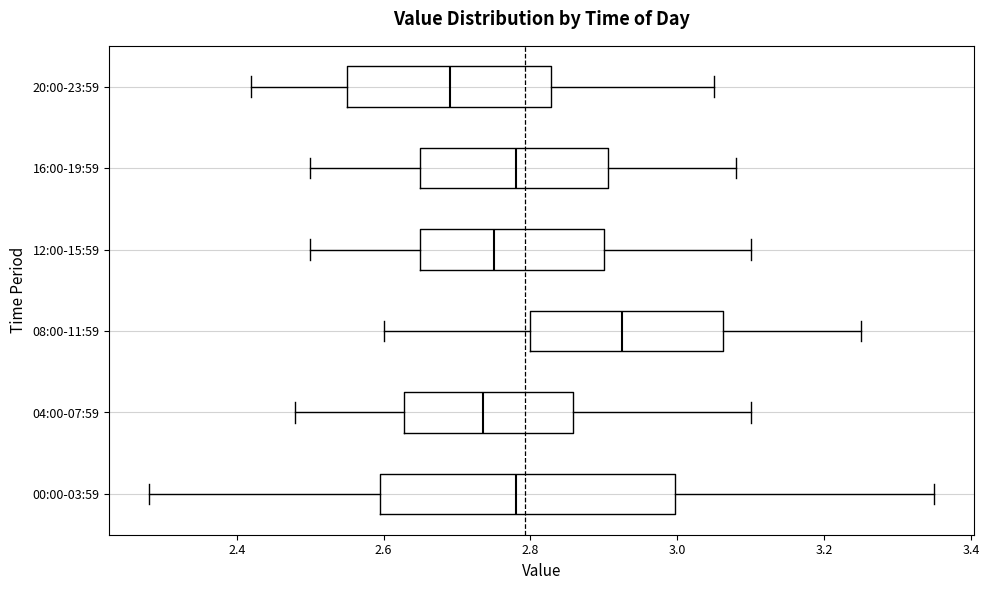

Comparing the boxes themselves (not the whiskers), which one is the widest?

00:00-03:59